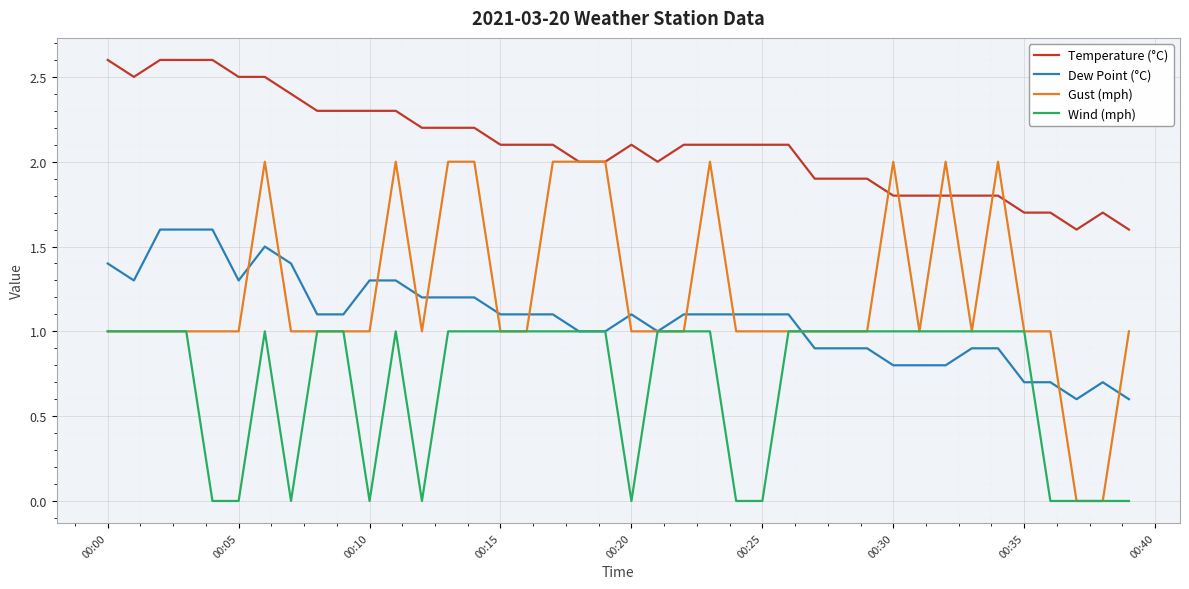

True or false: Temperature (°C) and Dew Point (°C) intersect in this chart.

False